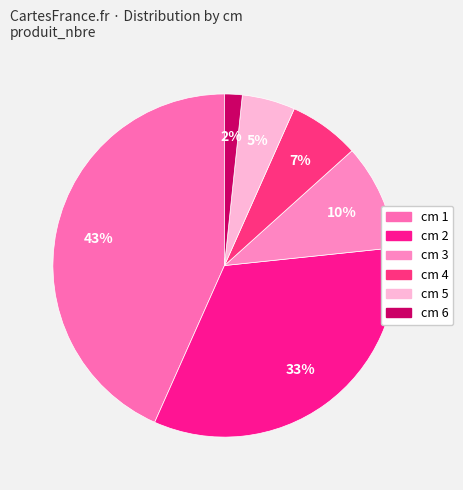

To the nearest percent, what percentage of the pie is cm 1?

43%